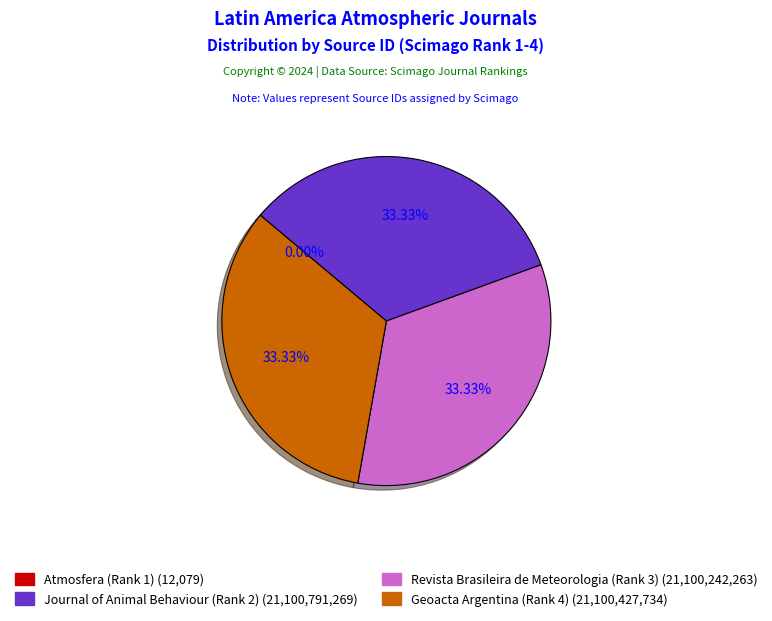

To the nearest percent, what portion does Geoacta Argentina (Rank 4) represent?

33%